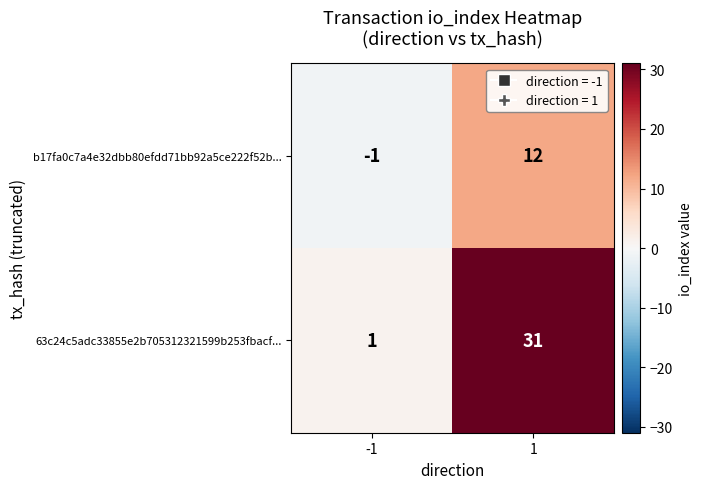

At which category is the sum across all series the highest?

1